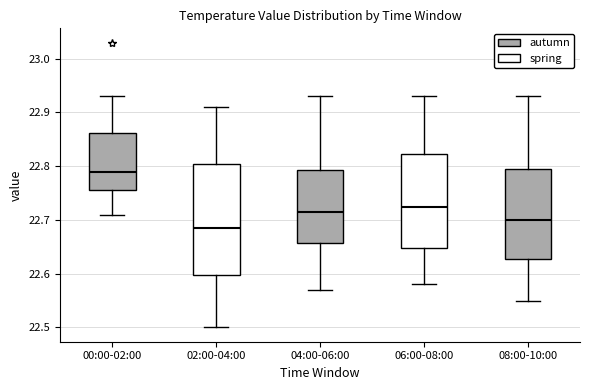

Reading left to right, transcribe this box plot: for each box, give where its median line is, the range the box spans, and where its two whiskers end, as read against the y-axis. The values are not printed on the chart, so give them approximately, as read against the axis.

00:00-02:00: median 22.79, box 22.76 to 22.86, whiskers 22.71 to 22.93
02:00-04:00: median 22.69, box 22.60 to 22.81, whiskers 22.50 to 22.91
04:00-06:00: median 22.72, box 22.66 to 22.79, whiskers 22.57 to 22.93
06:00-08:00: median 22.73, box 22.65 to 22.82, whiskers 22.58 to 22.93
08:00-10:00: median 22.70, box 22.63 to 22.80, whiskers 22.55 to 22.93